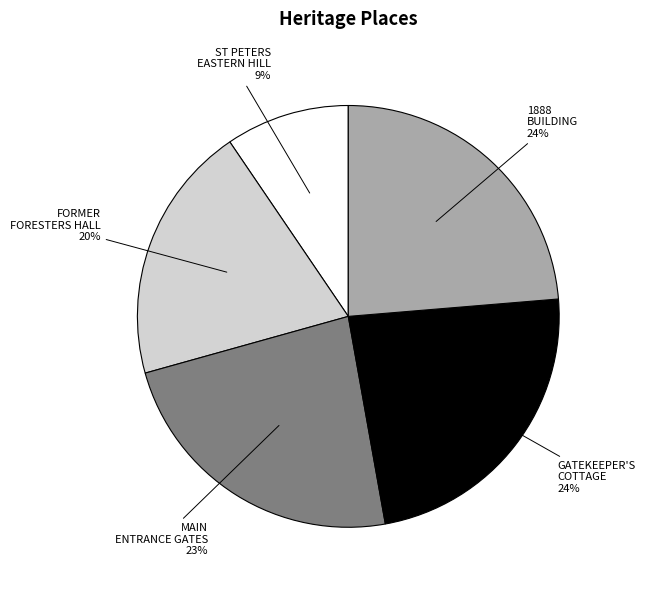

To the nearest percent, what portion does FORMER FORESTERS HALL represent?

20%